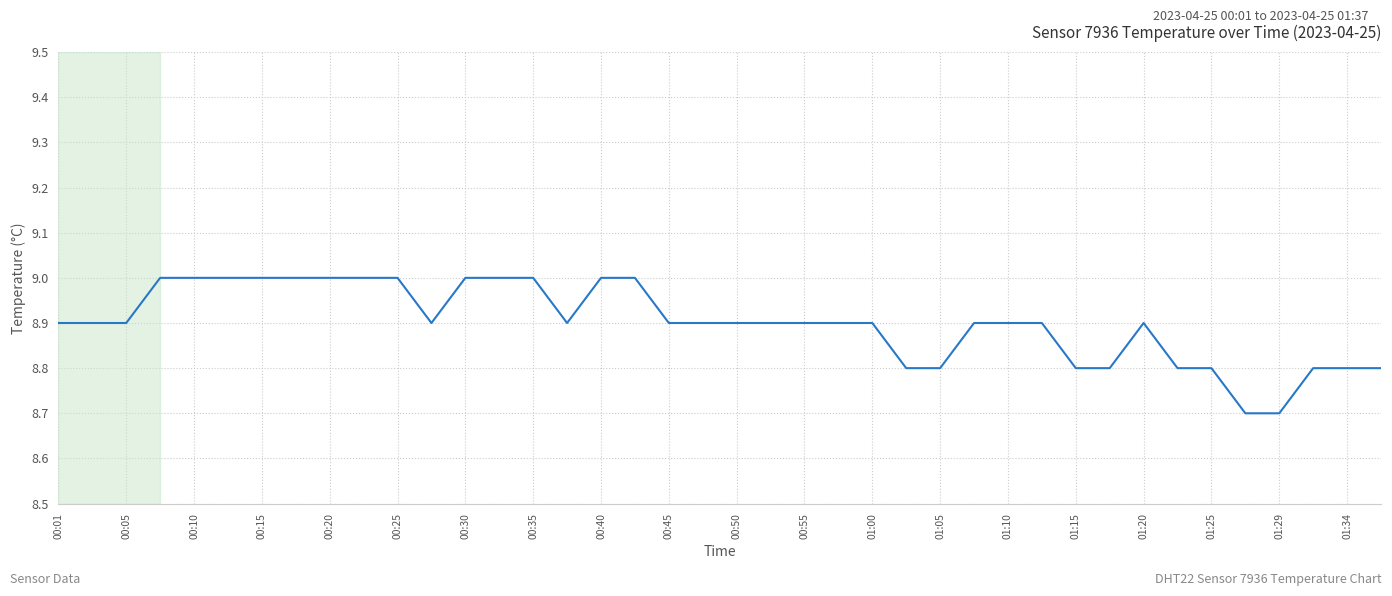

What is the sum of all values?

356.0